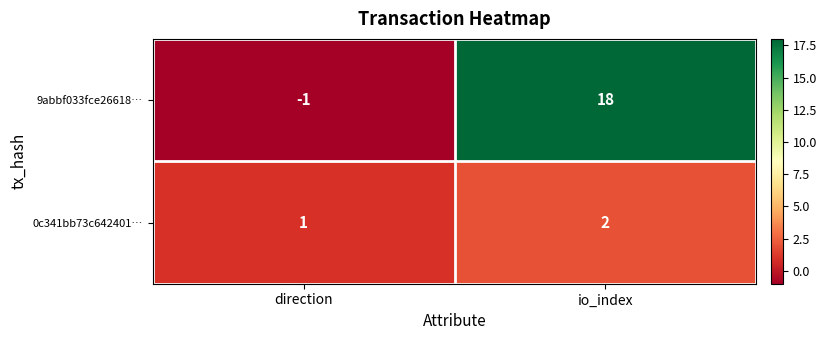

What is the total value across all series at io_index?

20